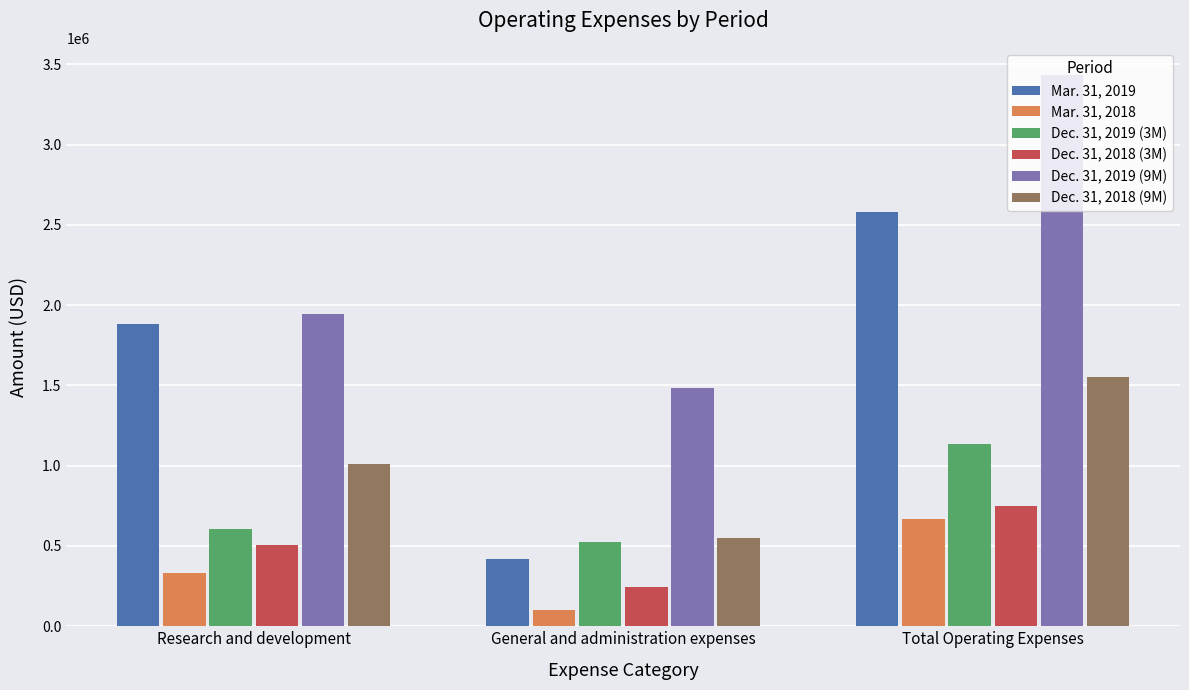

What is the difference between the maximum and second lowest values in the Mar. 31, 2018 series?

333522